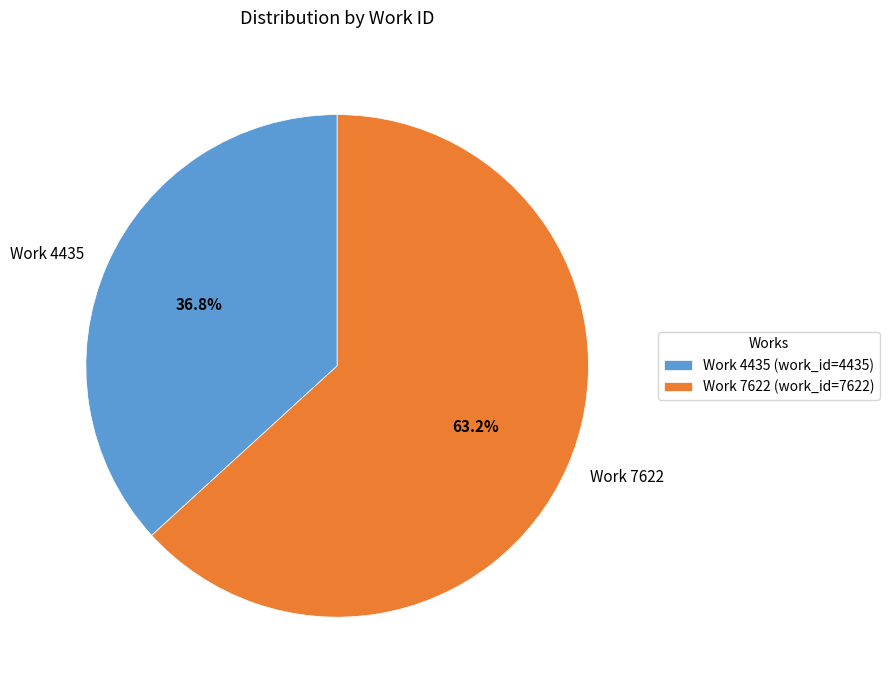

Is there any slice that represents more than half of the pie?

Yes